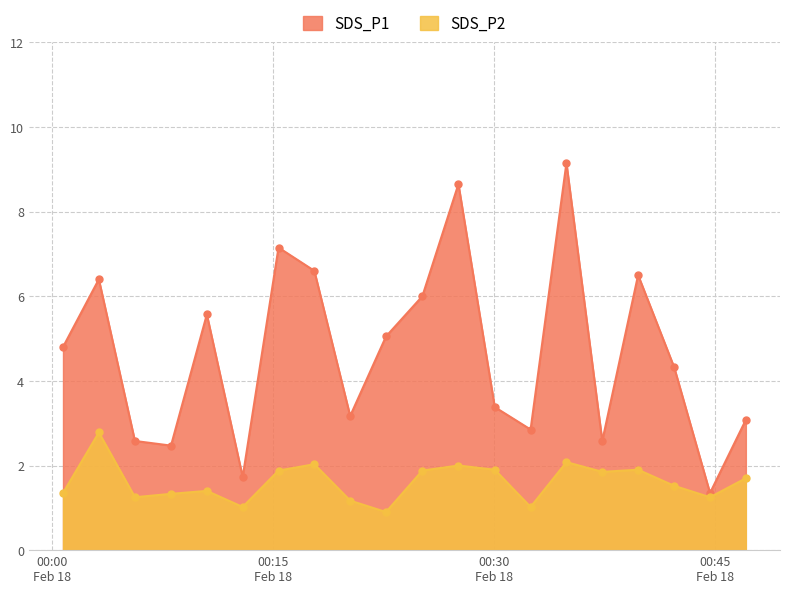

How many distinct data groups are displayed?

2